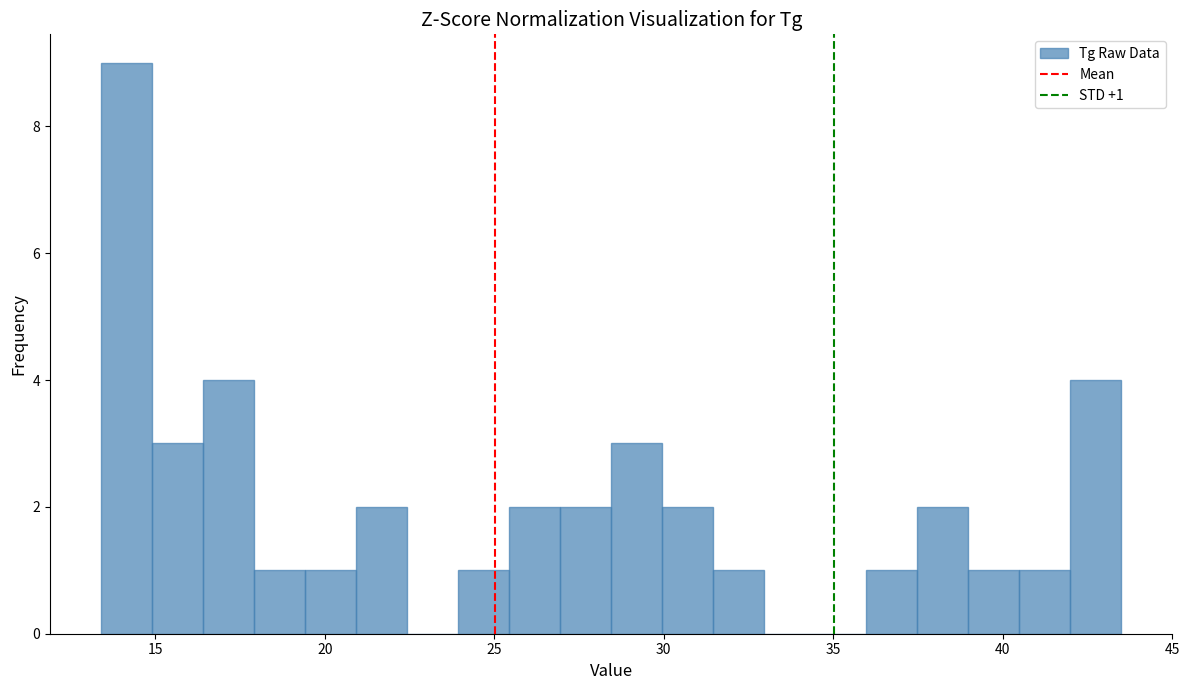

Read against the x-axis, roughly where is the centre of the tallest bar?

14.0